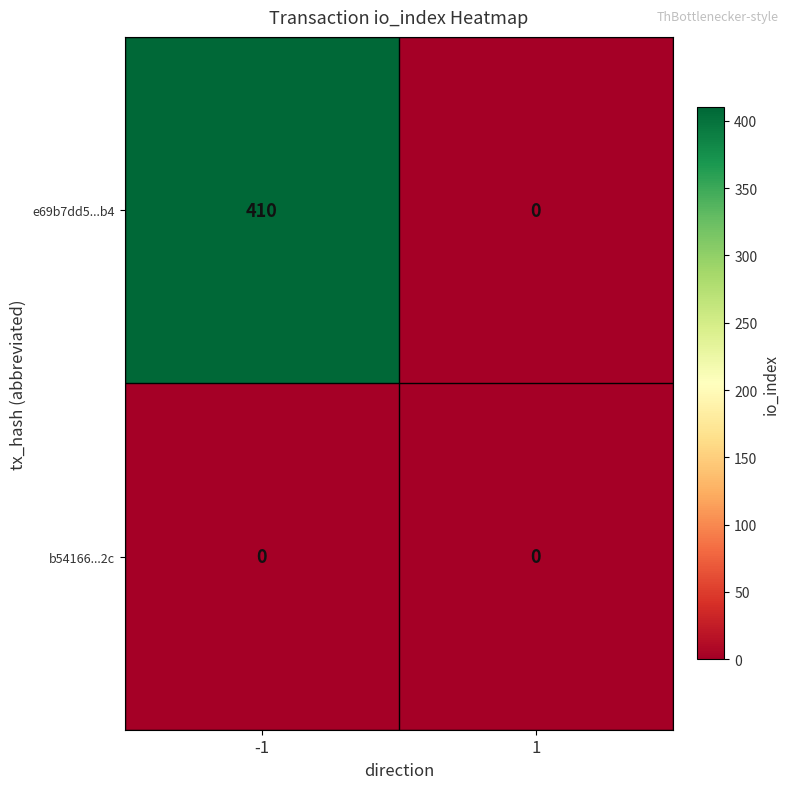

Between -1 and 1, which series saw the biggest shift?

e69b7dd5...b4